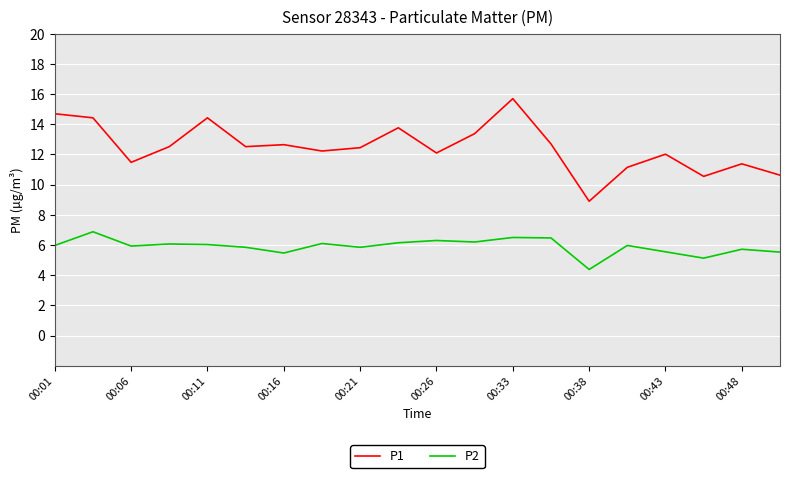

What is the difference between the maximum and minimum values in the P2 series?

2.5